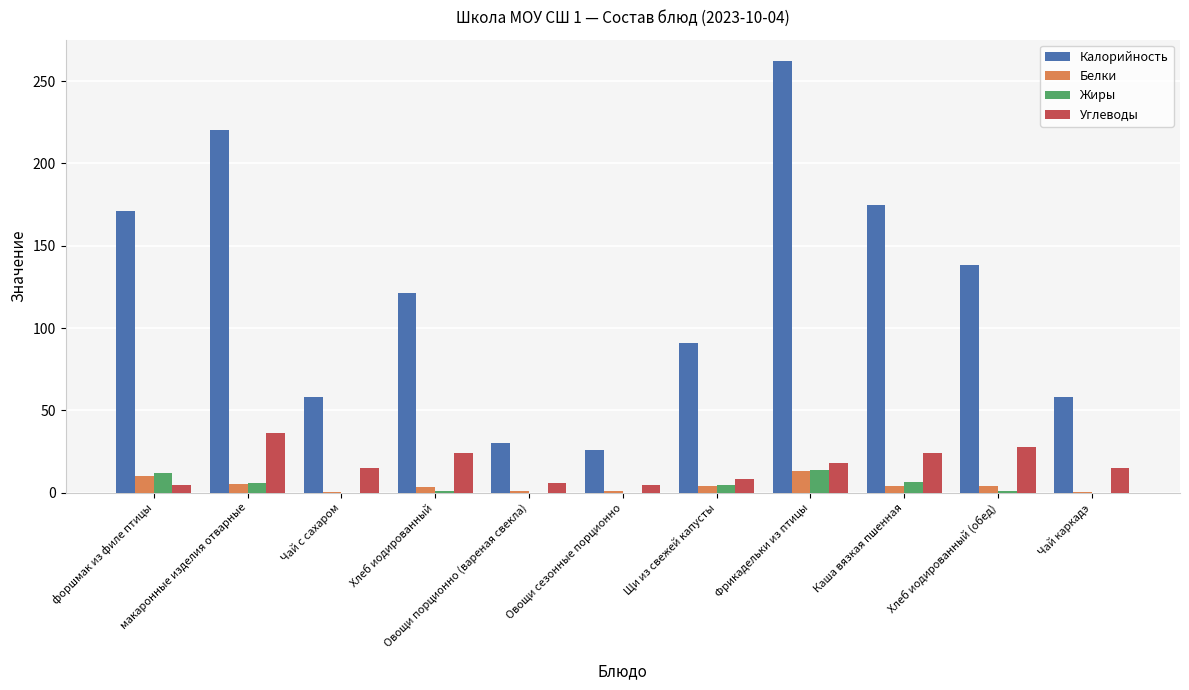

Does the chart contain stacked bars?

No